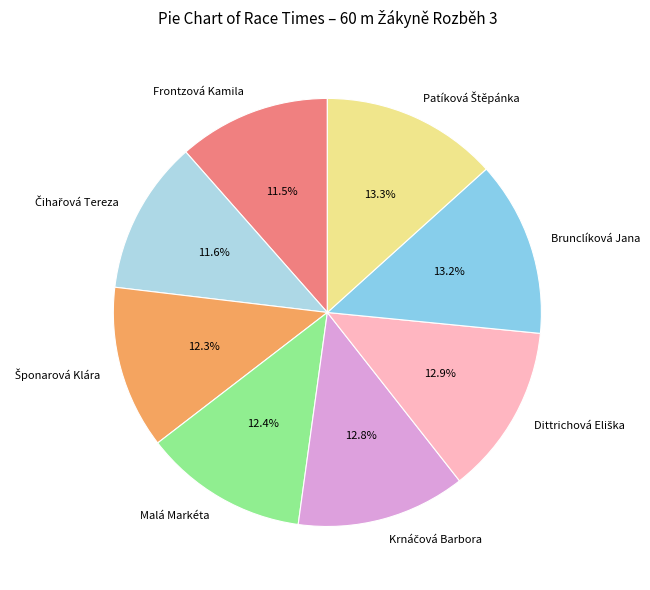

How many segments does this pie chart have?

8